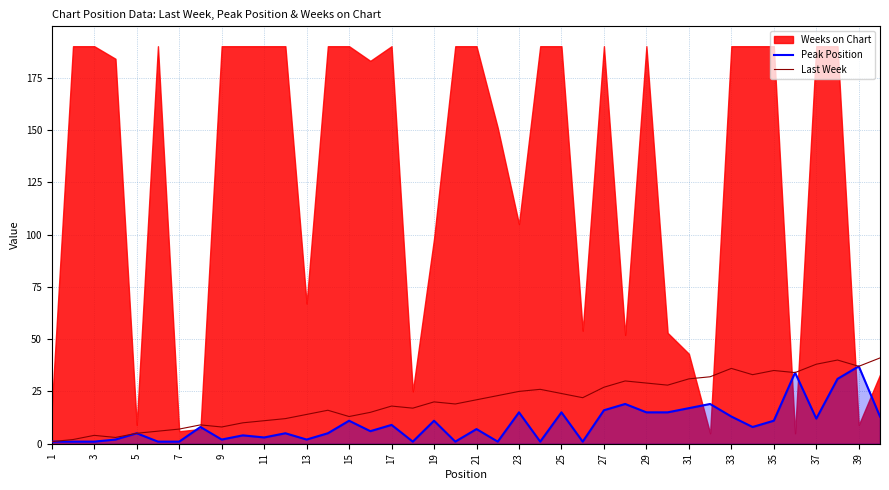

How many lines are shown in the chart?

2